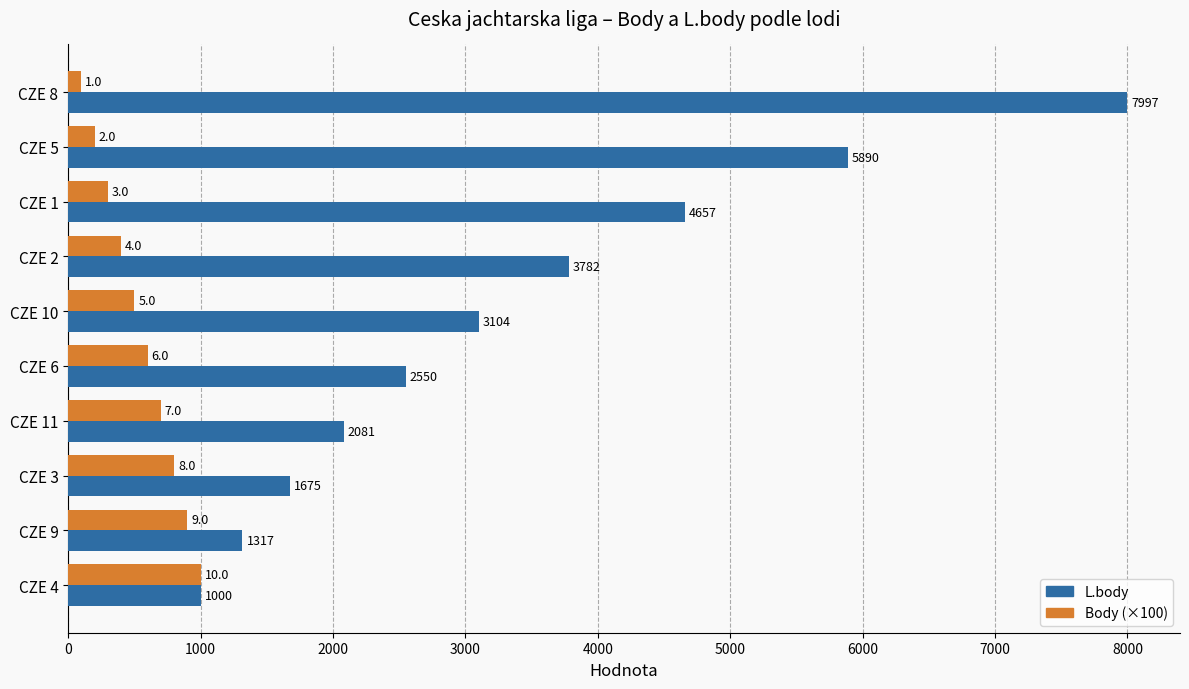

How many Body (×100) values are between 300 and 800?

6